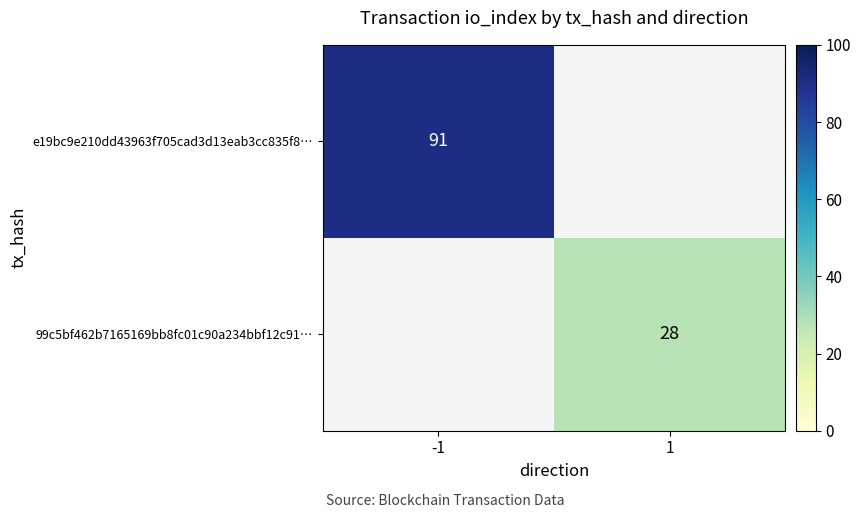

Is it true that 99c5bf462b7165169bb8fc01c90a234bbf12c91… equals 39 at 1?

False